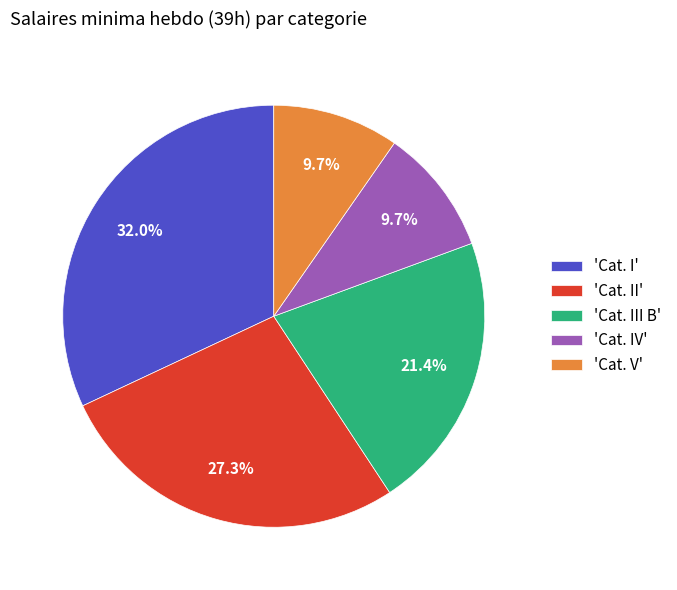

Count the number of slices in the pie.

5